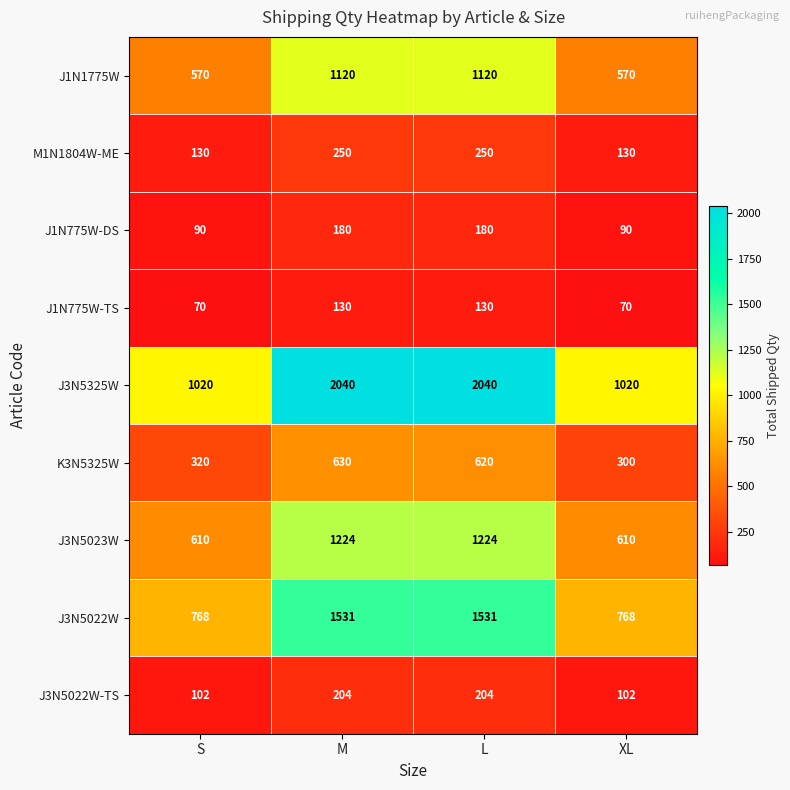

True or false: J3N5023W has a value of 829 at S.

False